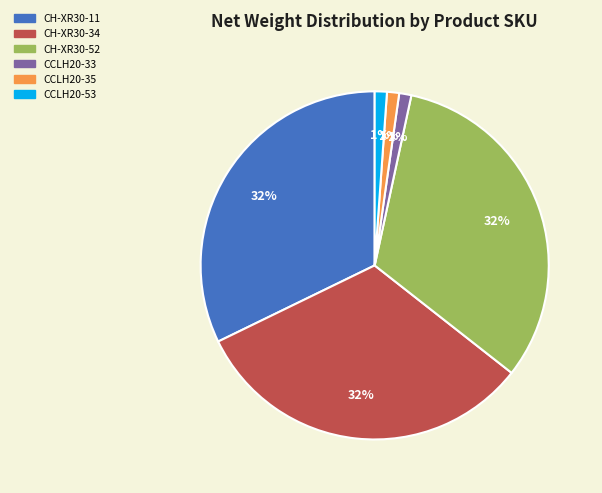

Is there any slice that represents more than half of the pie?

No